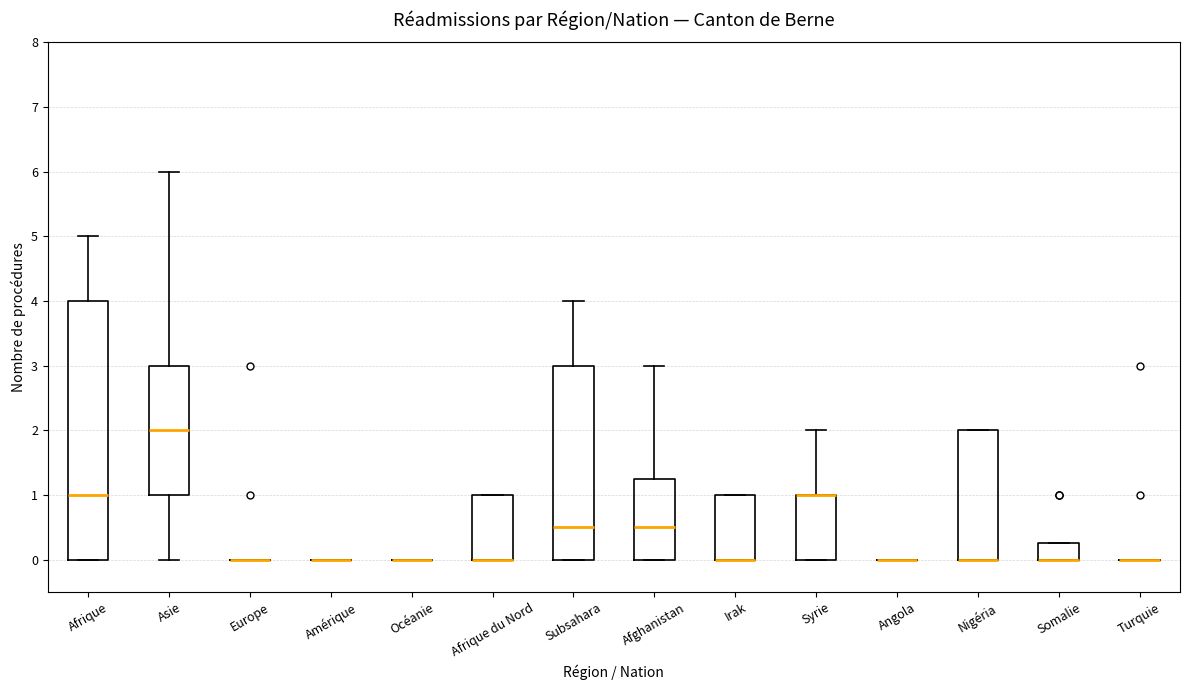

Where is the upper edge of the box for Somalie on the y-axis? The values are not printed on the chart, so give them approximately, as read against the axis.

0.3